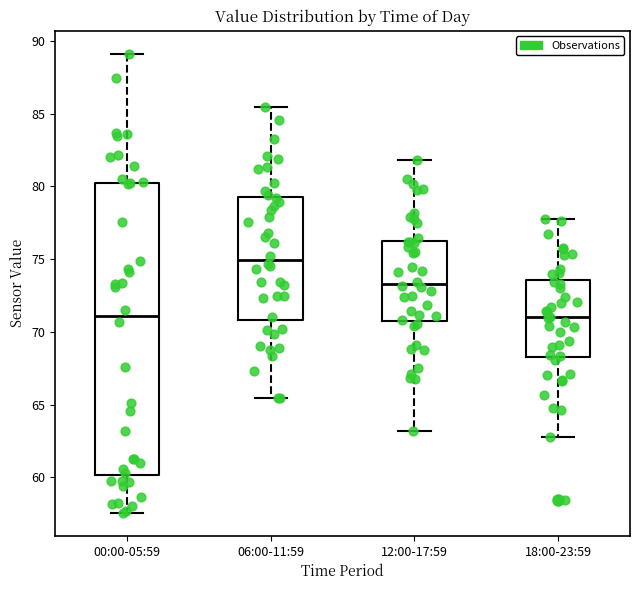

Where is the upper edge of the box for 06:00-11:59 on the y-axis? The values are not printed on the chart, so give them approximately, as read against the axis.

79.5